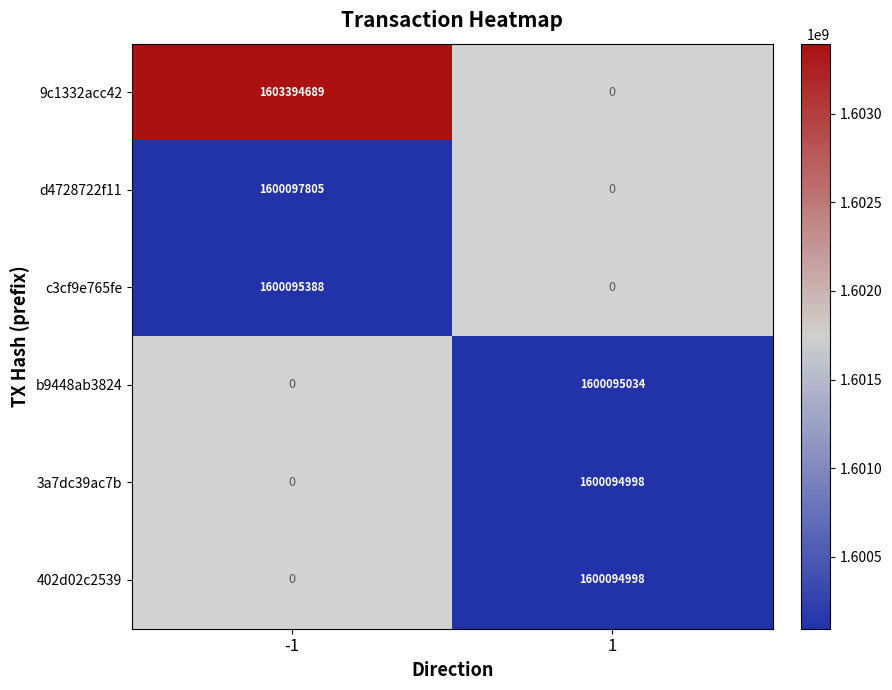

What is the spread (max minus min) of values at -1?

3299301.0